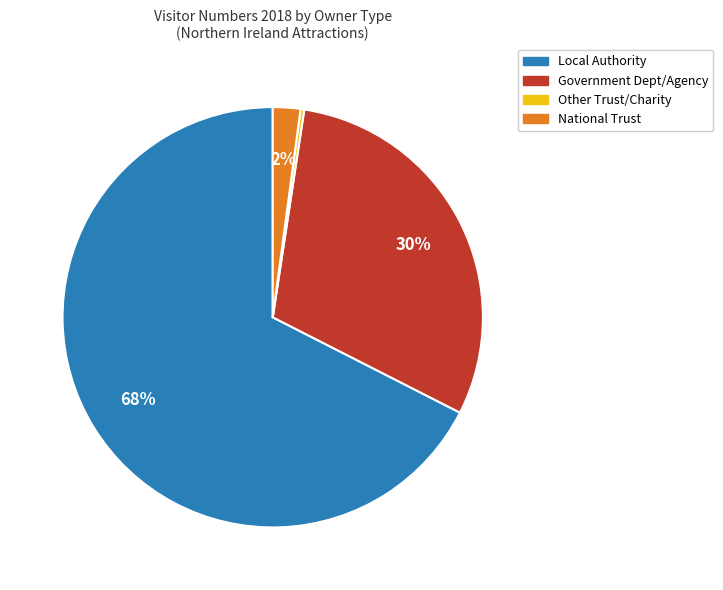

To the nearest percent, what is the average slice percentage?

25%